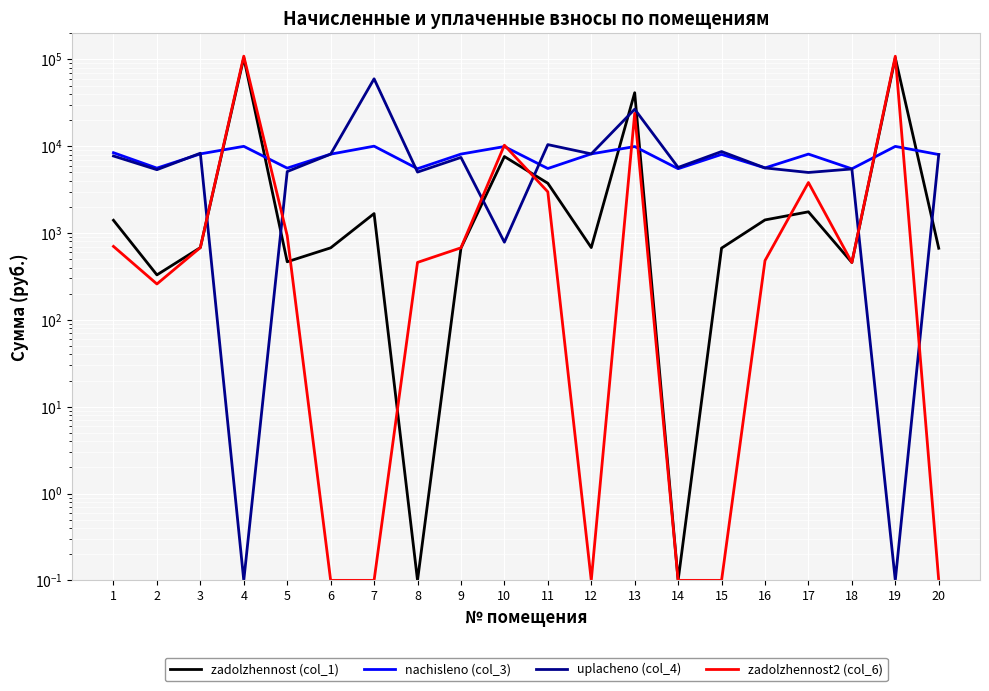

What is the difference between the second highest and second lowest values in the zadolzhennost2 (col_6) series?

108822.1